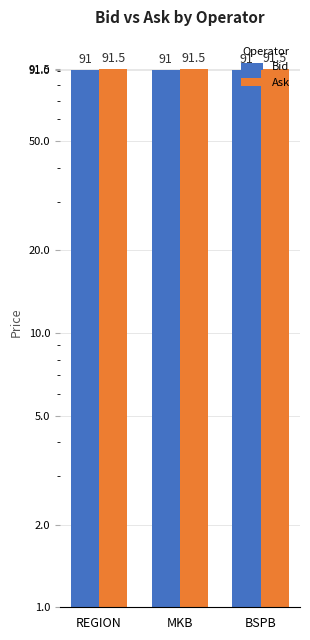

What is the spread (max minus min) of values at REGION?

0.5